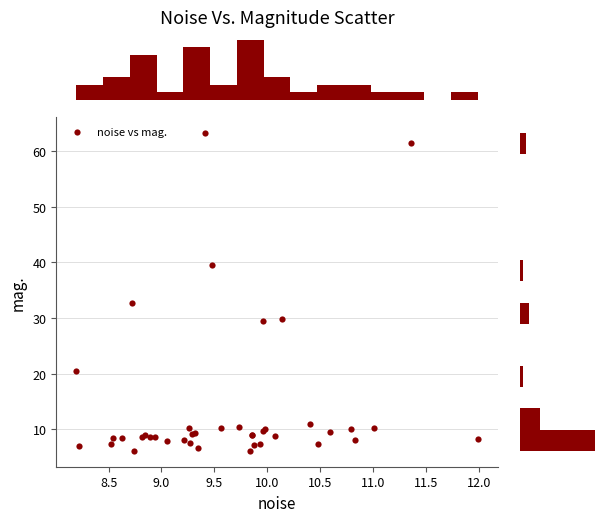

What Y value in the scatter plot is closest to 34?

32.7